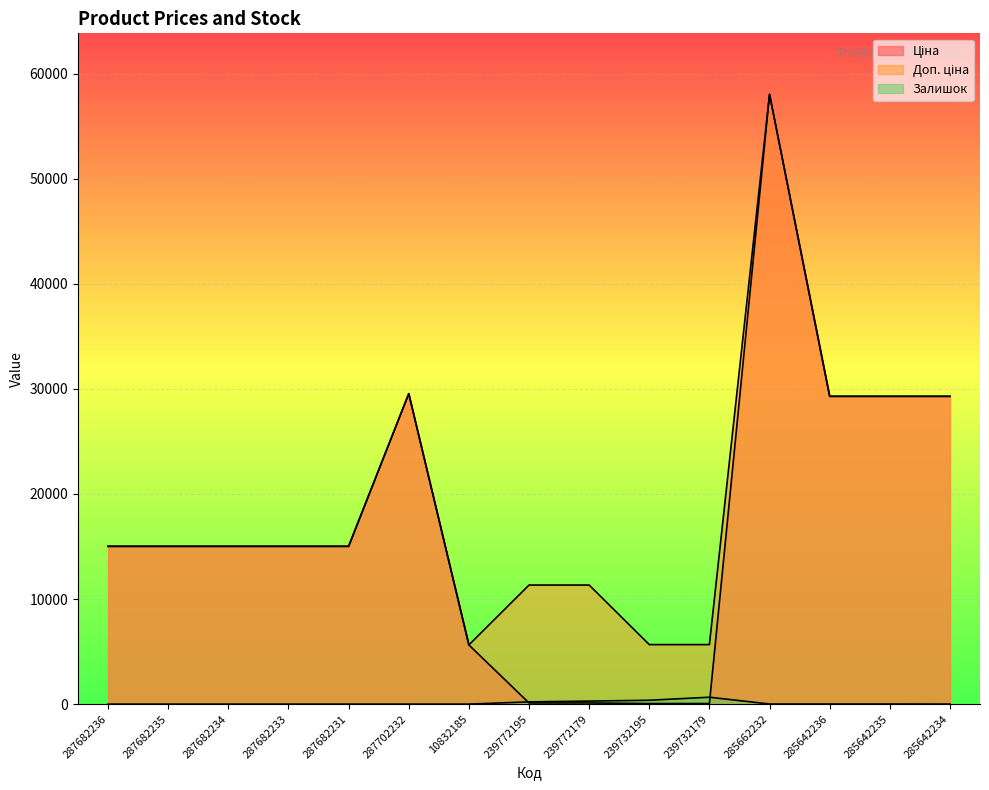

Which series has the largest range (max minus min)?

Ціна